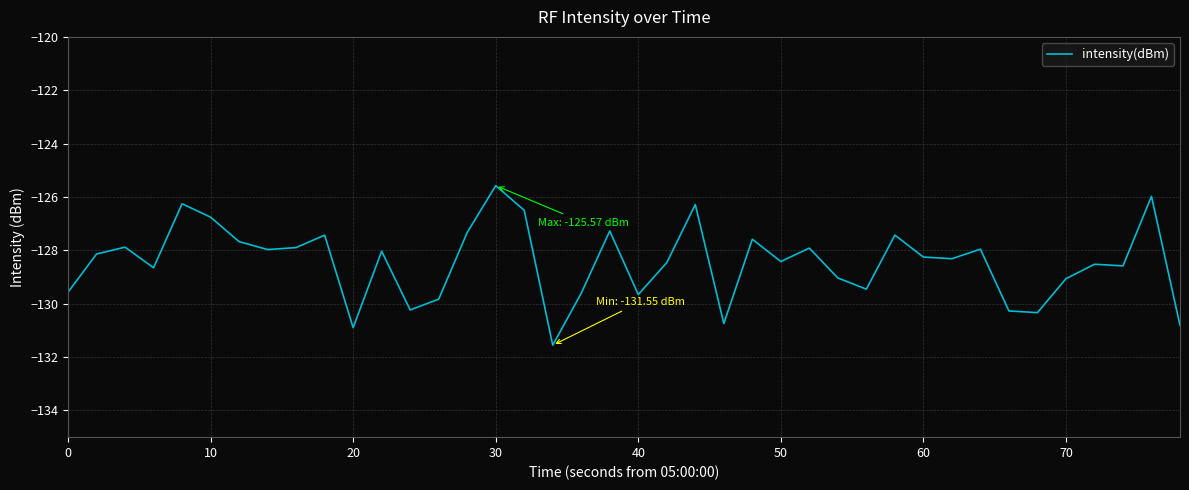

What is the greatest value displayed?

-125.6